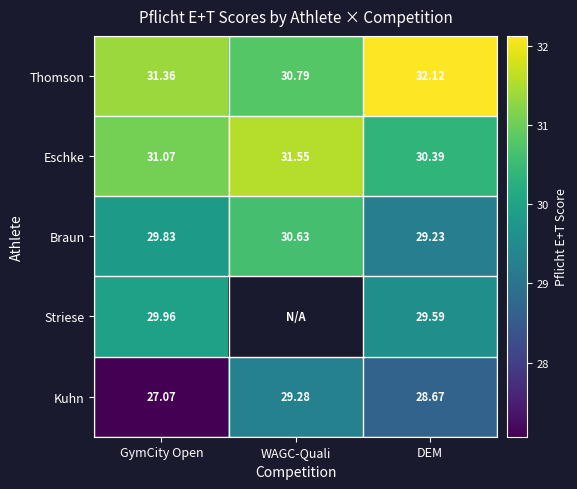

At which label does Eschke first exceed 31?

GymCity Open